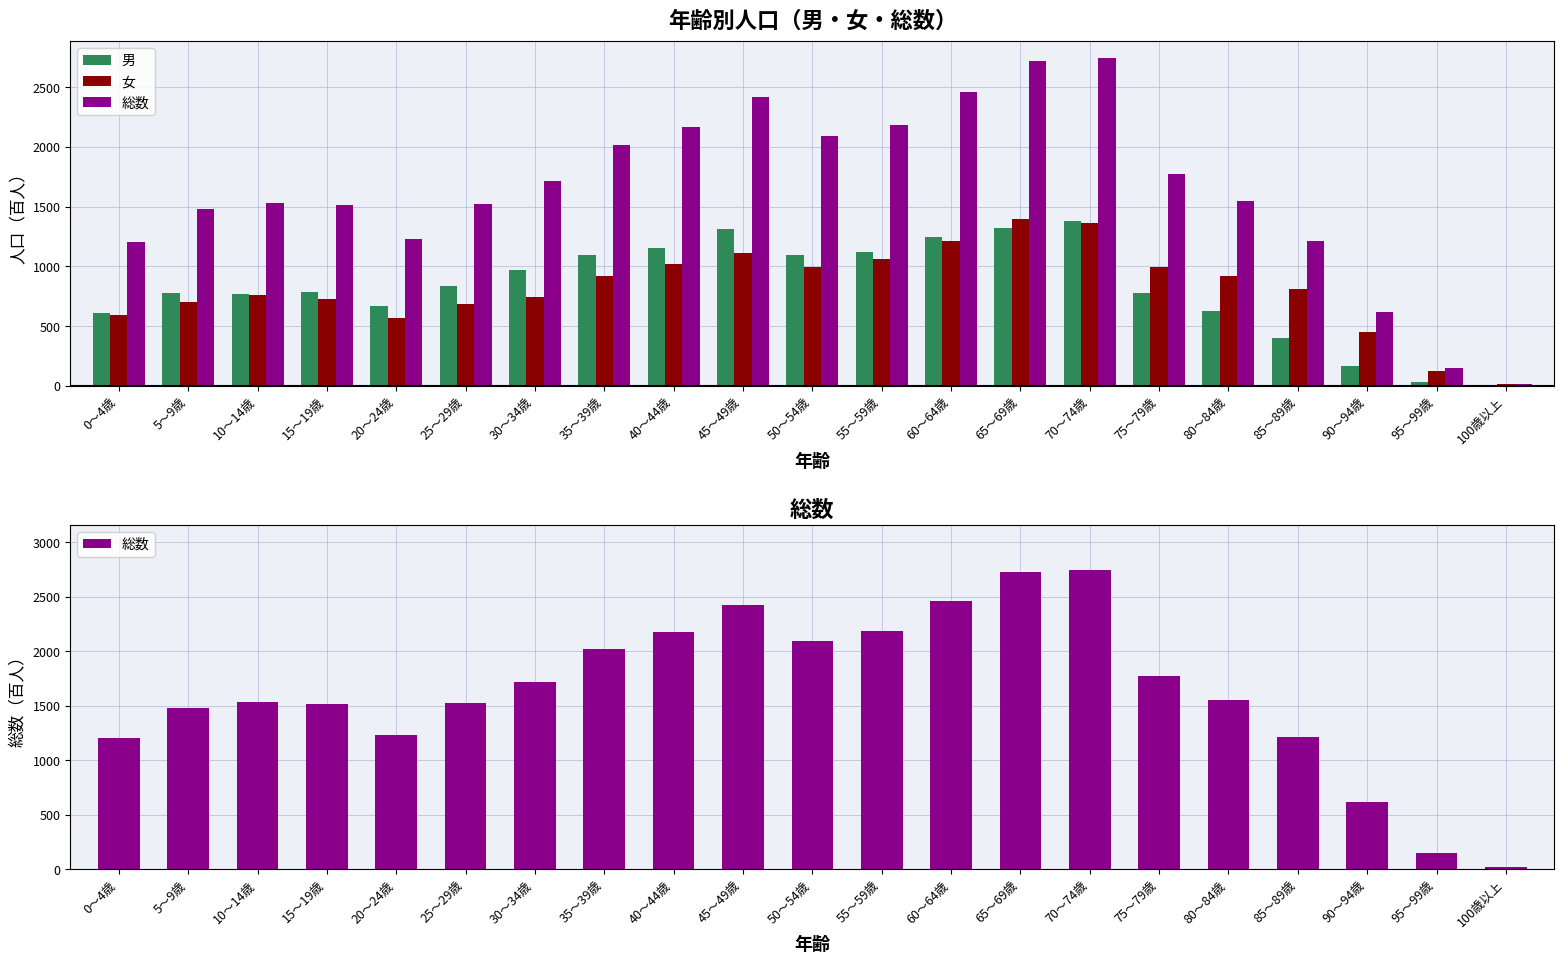

What is the difference between the maximum and minimum values in the 男 series?

1382